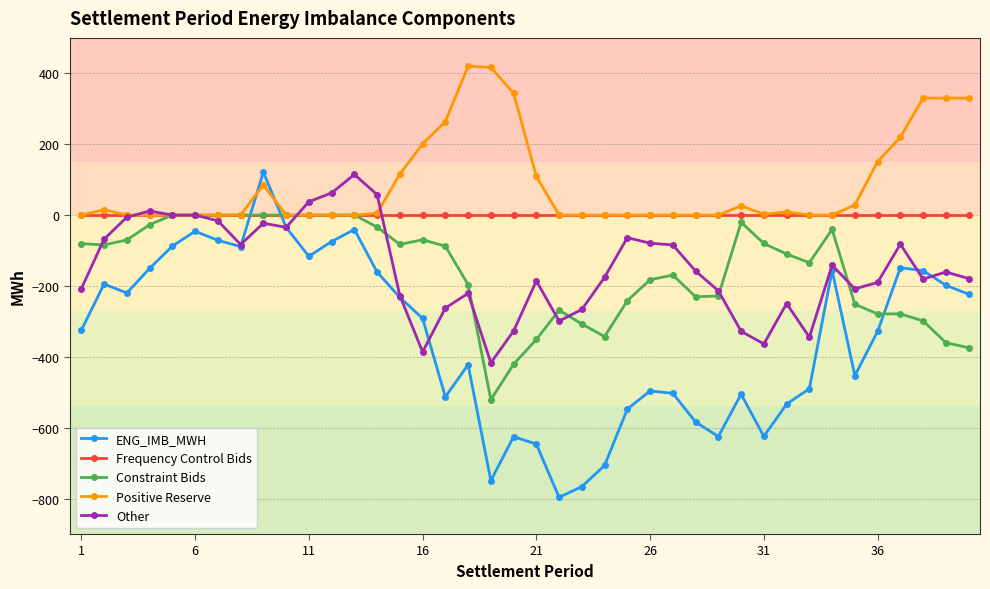

True or false: ENG_IMB_MWH and Frequency Control Bids cross at least once.

True